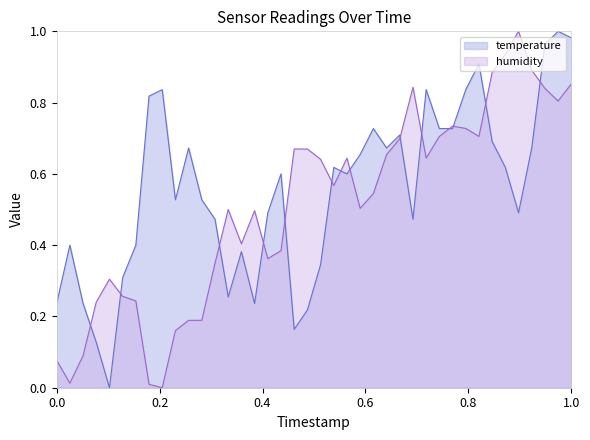

Rank the series at 2023-03-16T00:34:21 from lowest to highest value.

humidity, temperature